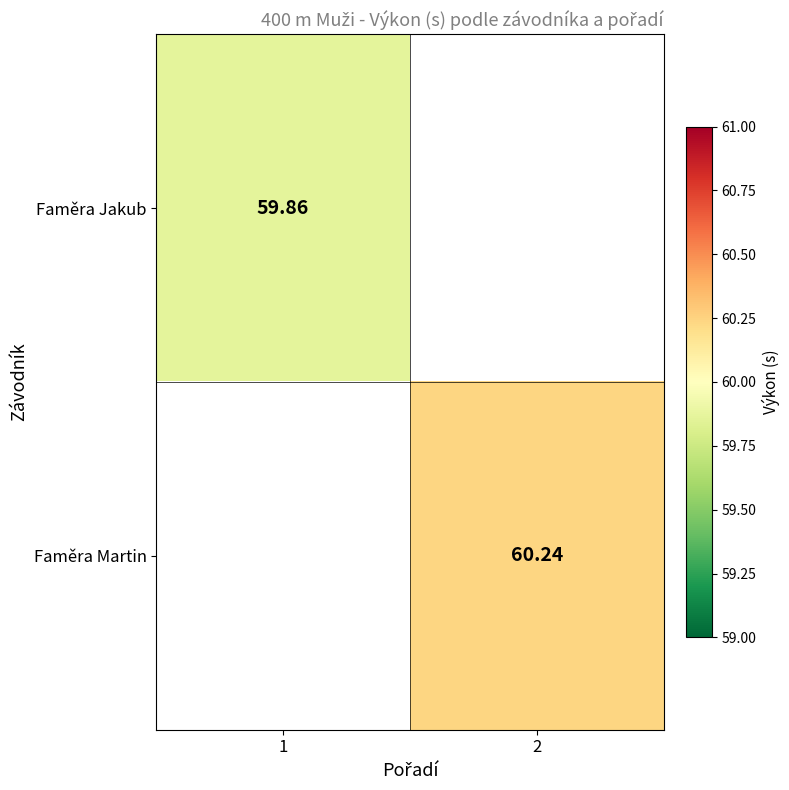

Is the value of Faměra Martin at 1 greater than the value of Faměra Jakub at 1?

No